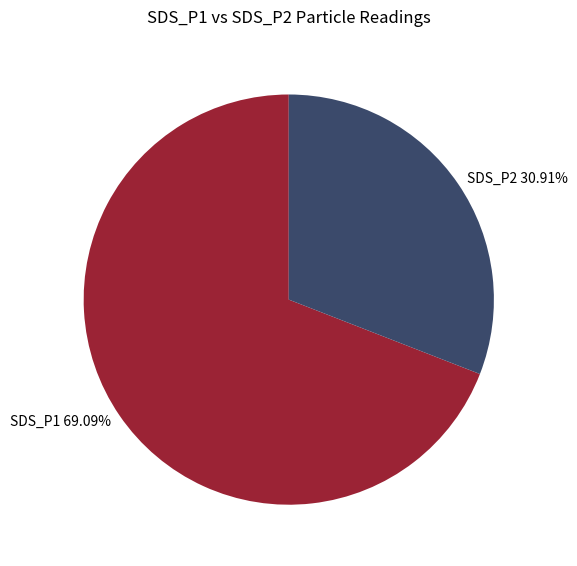

Which category has the smallest portion of the pie?

SDS_P2 30.91%